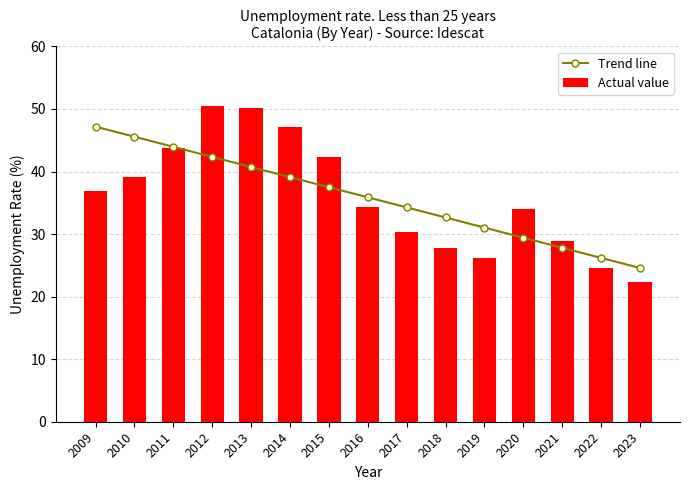

What is the difference between the maximum and second lowest values in the Trend line series?

21.0